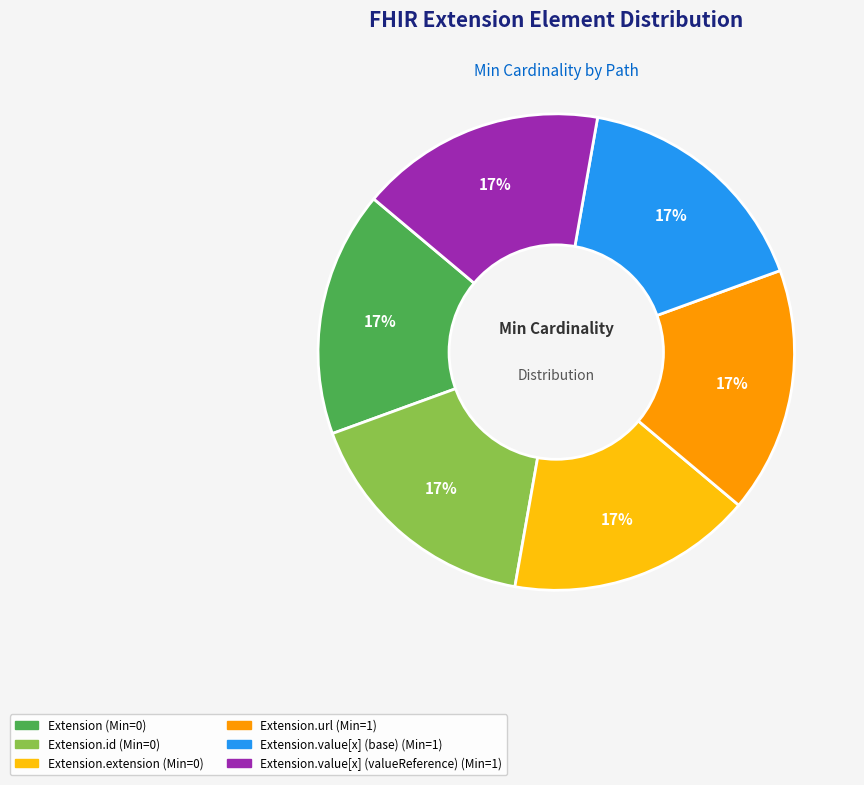

To the nearest percent, what is the average slice percentage?

17%